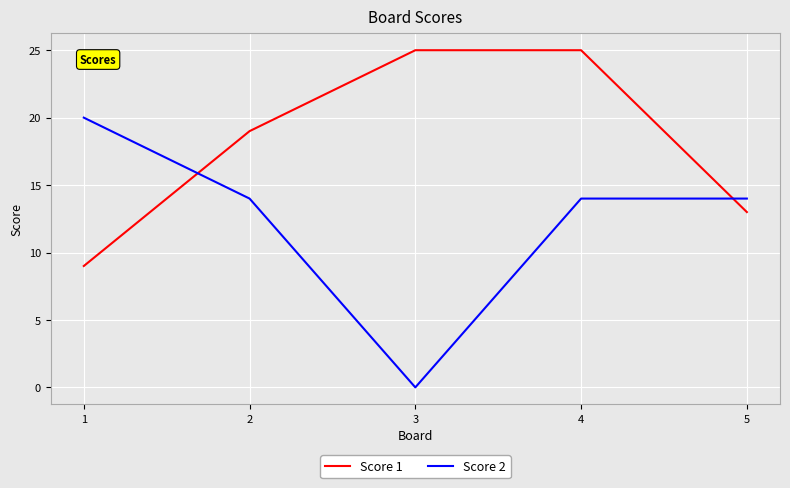

What is the sum of all Score 2 values?

62